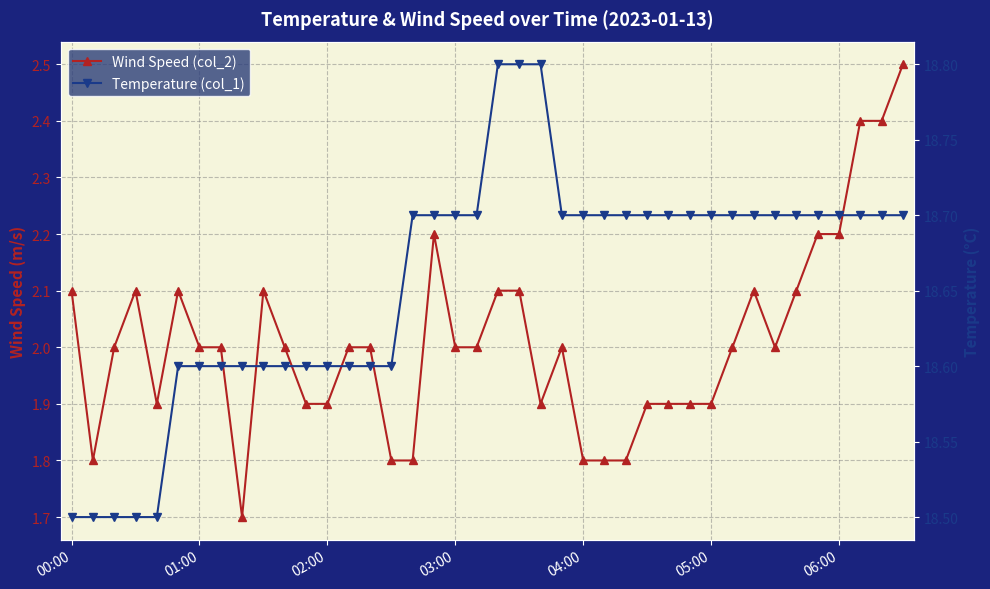

What is the average value of the Wind Speed (col_2) series?

2.0